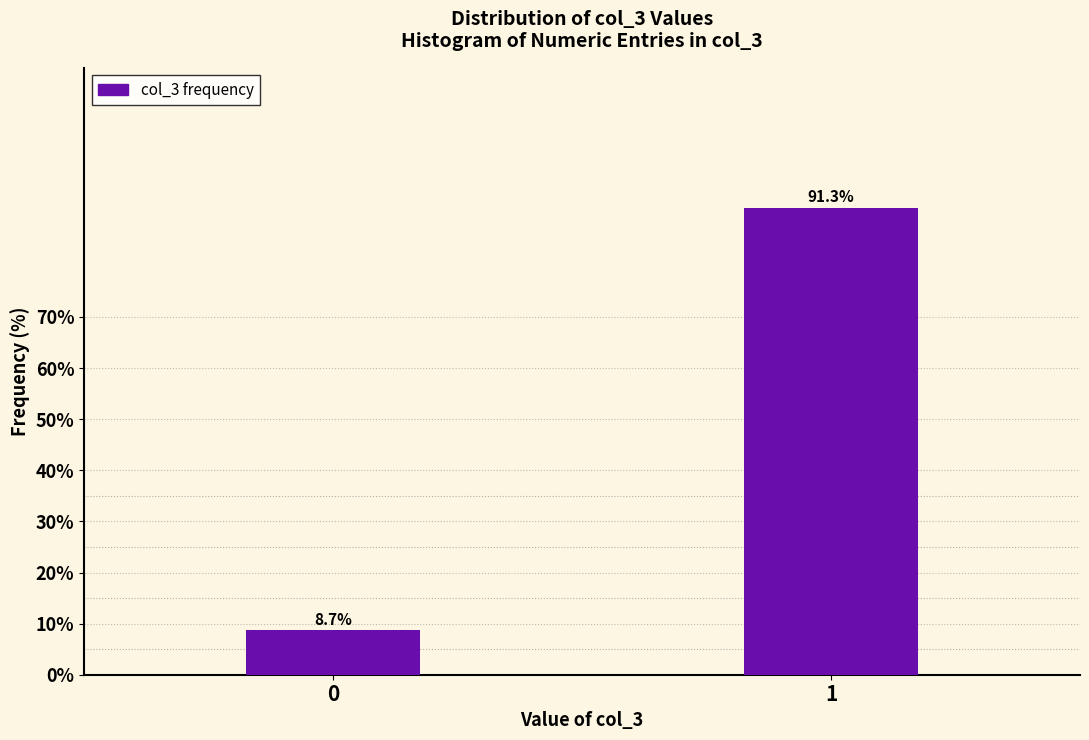

Reading left to right, list all the values displayed in this chart.

8.7	91.3